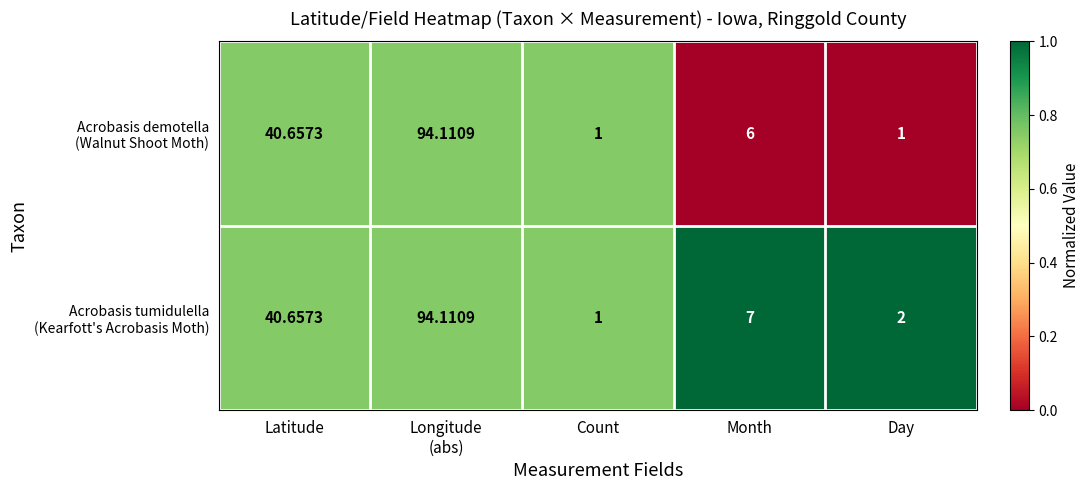

How many distinct data groups are displayed?

2